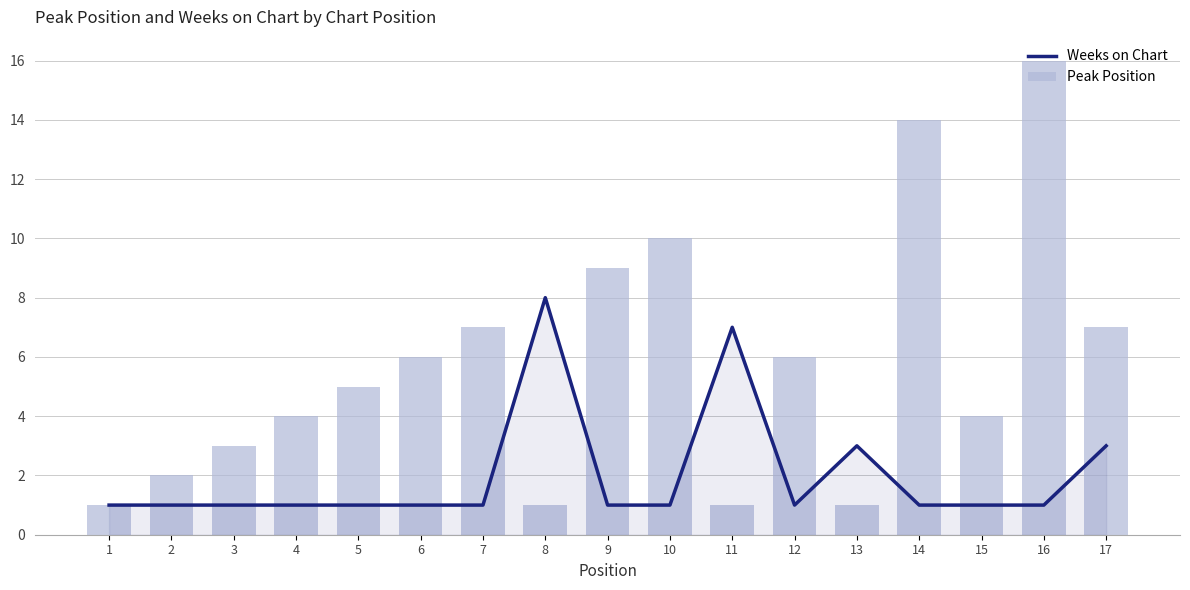

At which category does the chart reach its peak across all series?

16